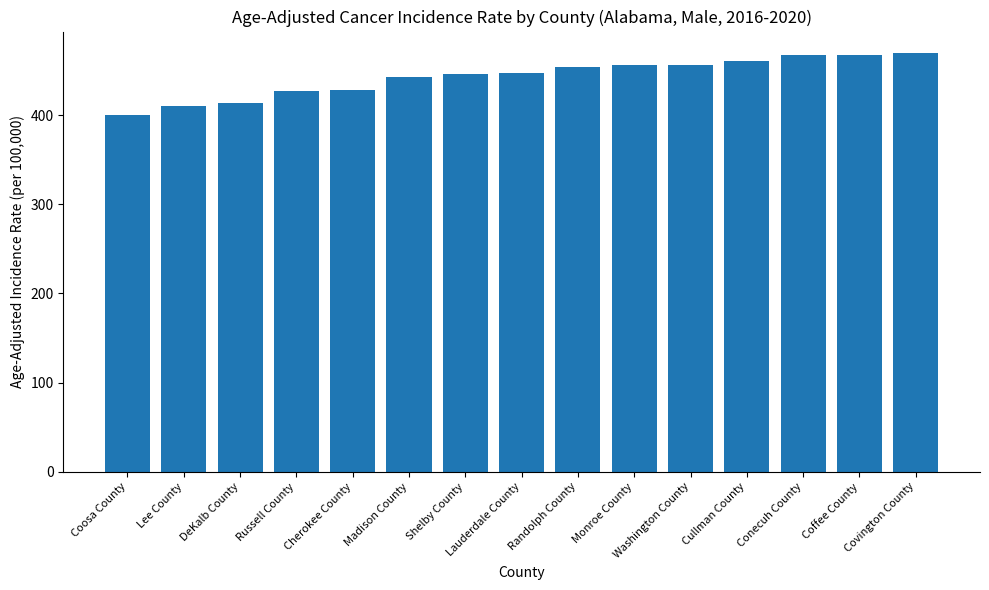

What is the sum of the values at Washington County and Coffee County?

923.9